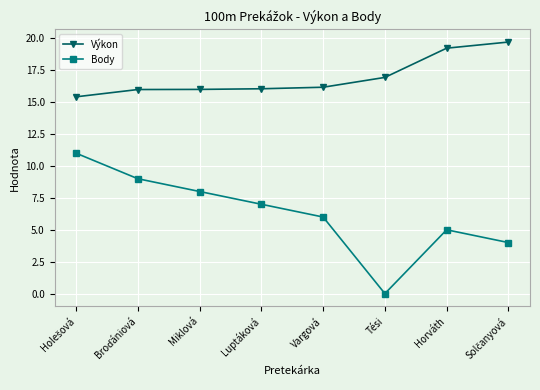

Is the value of Výkon at Tési greater than the value of Body at Horváth?

Yes